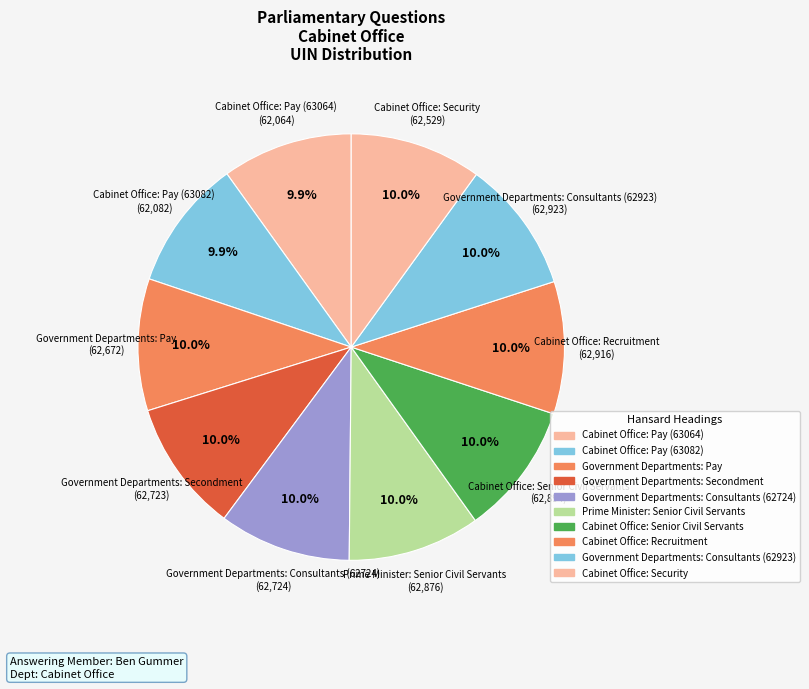

True or false: Cabinet Office: Pay (63064) accounts for 10% of the total.

True